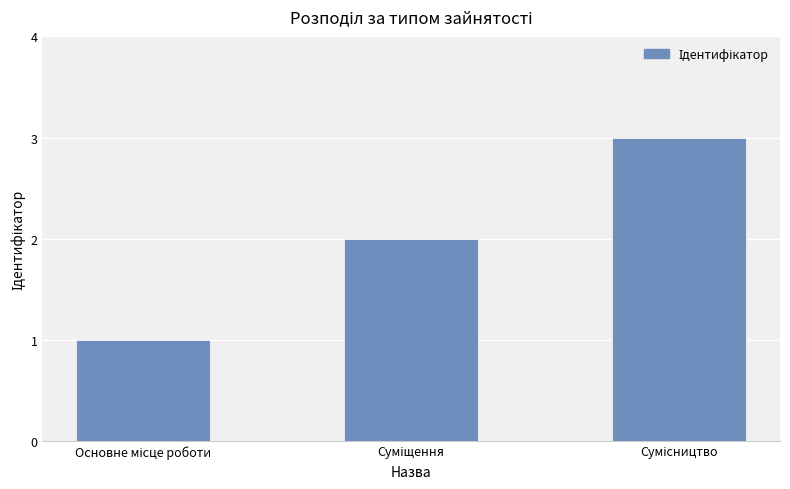

What is the sum of all values?

6